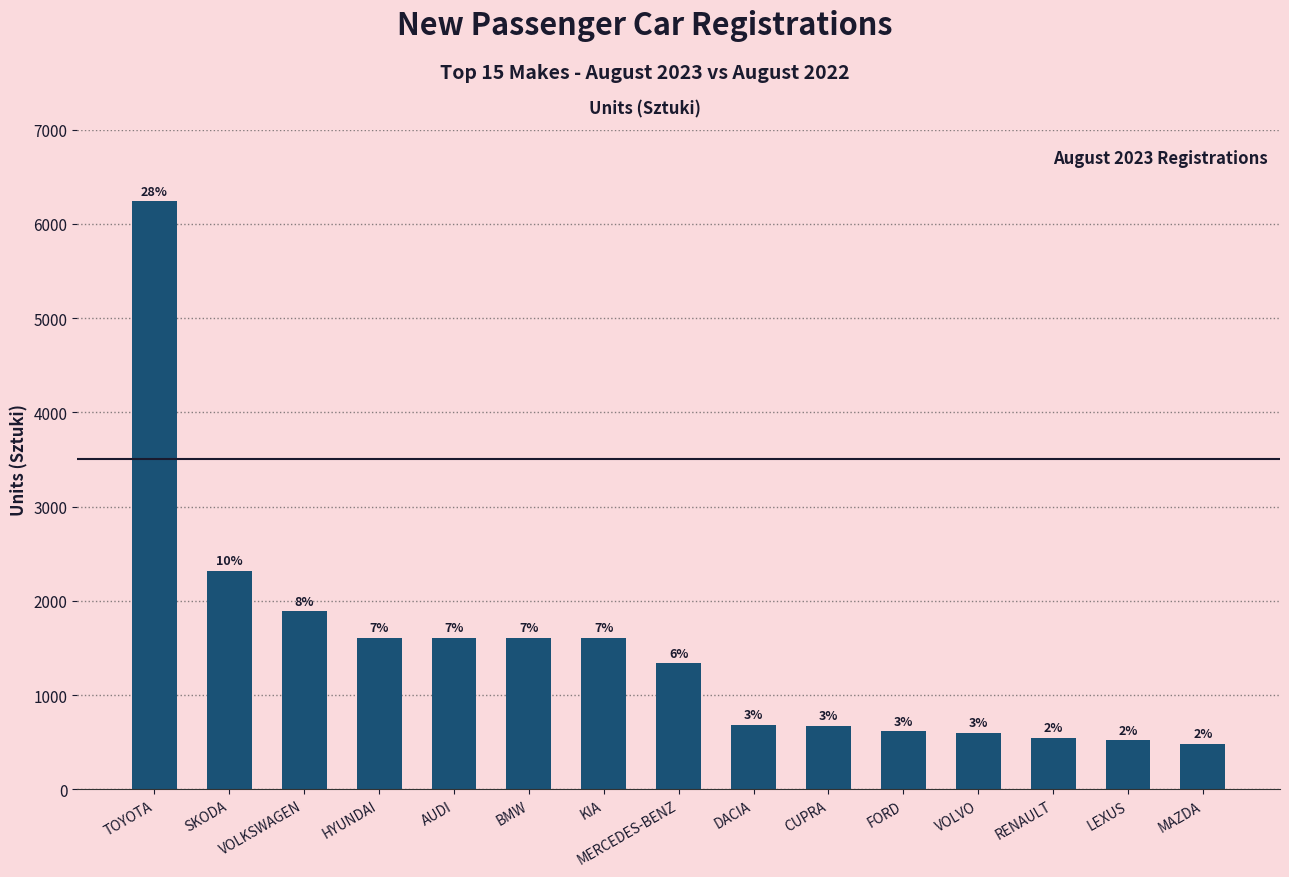

List the labels in order of value, smallest first.

MAZDA, LEXUS, RENAULT, VOLVO, FORD, CUPRA, DACIA, MERCEDES-BENZ, KIA, BMW, AUDI, HYUNDAI, VOLKSWAGEN, SKODA, TOYOTA